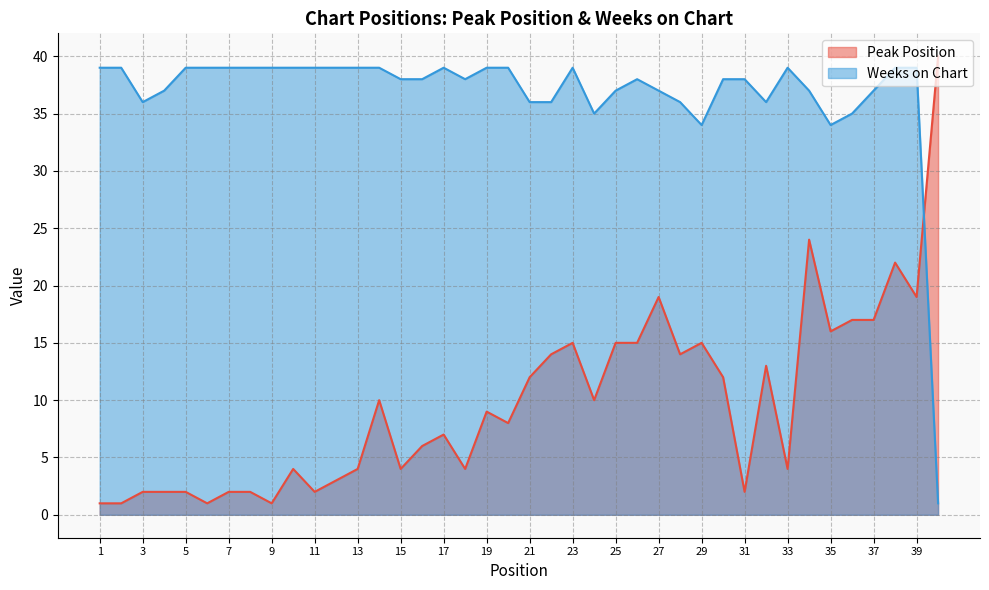

What is the difference between the maximum and second lowest values in the Peak Position series?

39